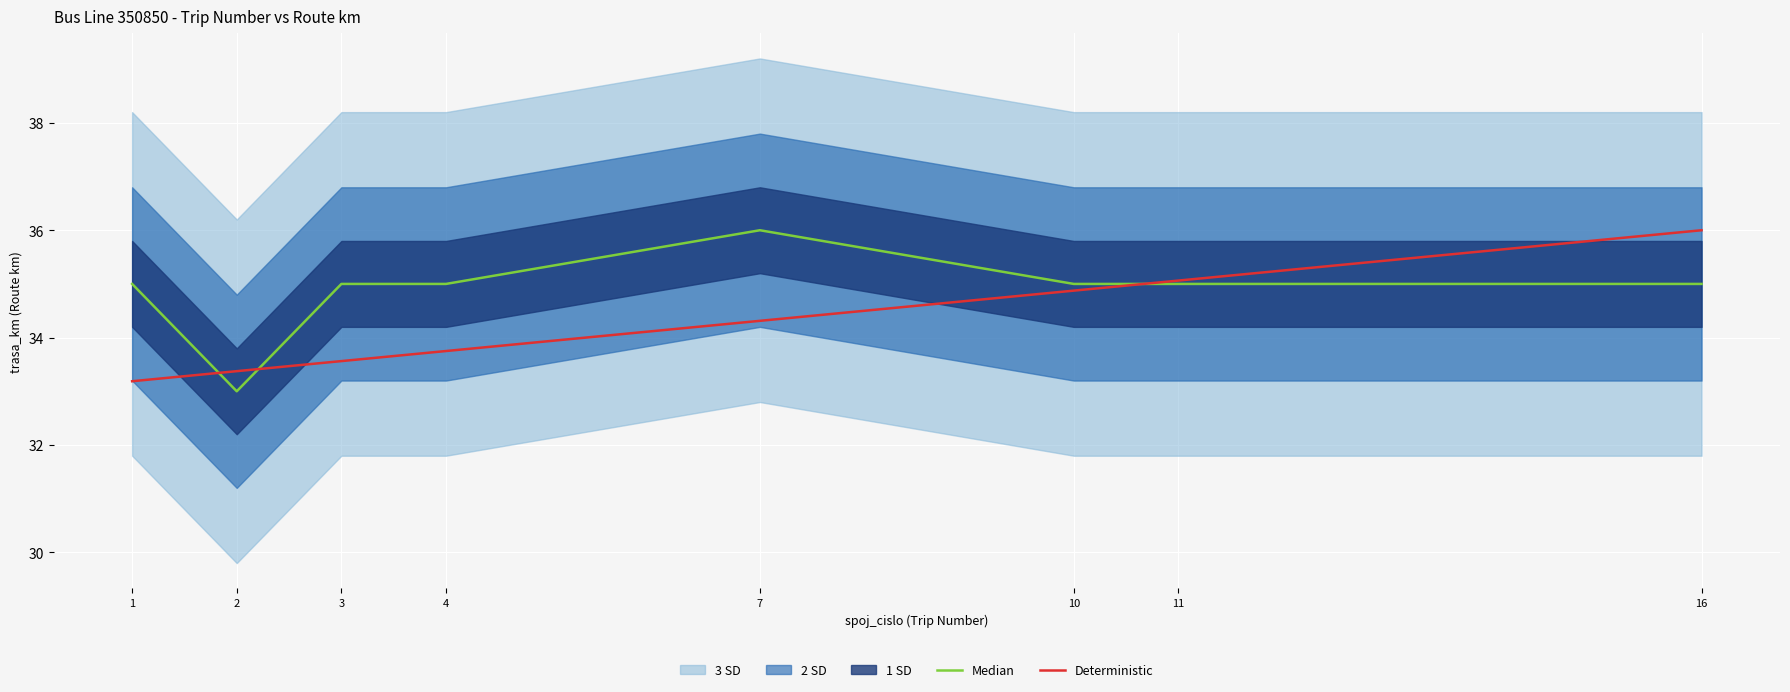

Where do Deterministic and Median first cross each other?

1 and 2